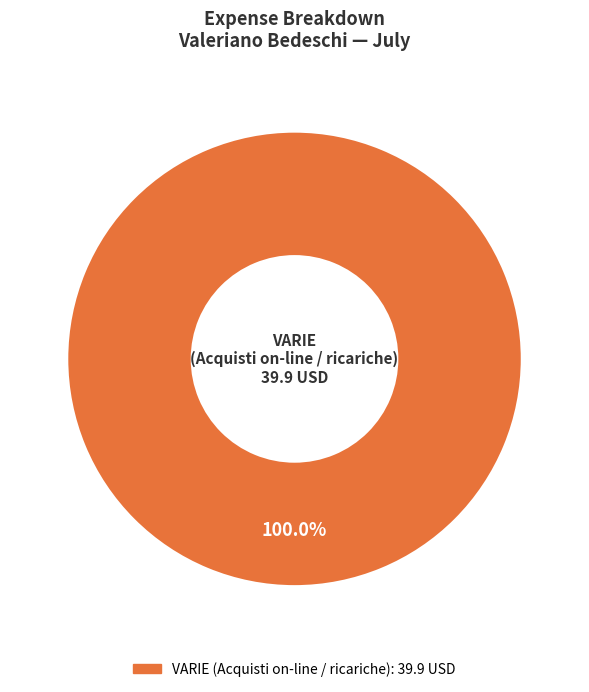

Is there any slice that represents more than half of the pie?

Yes